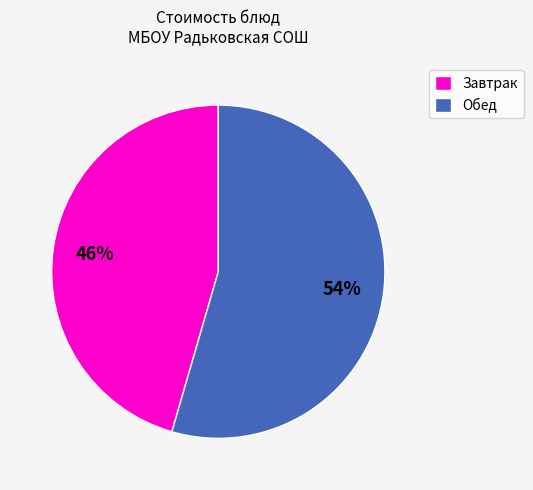

True or false: Обед accounts for 54% of the total.

True